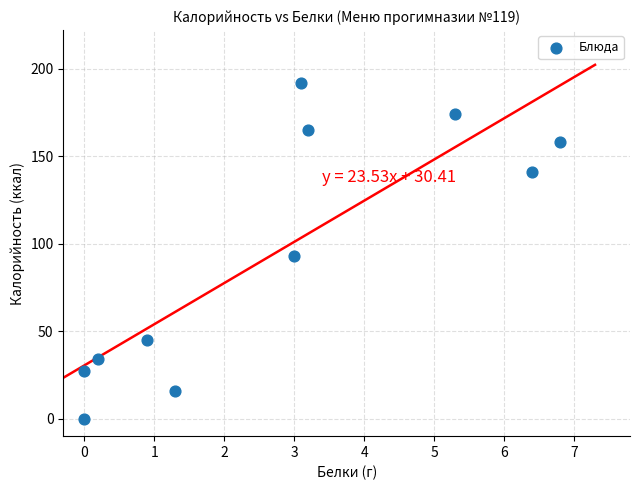

What Y value in the scatter plot is closest to 96?

93